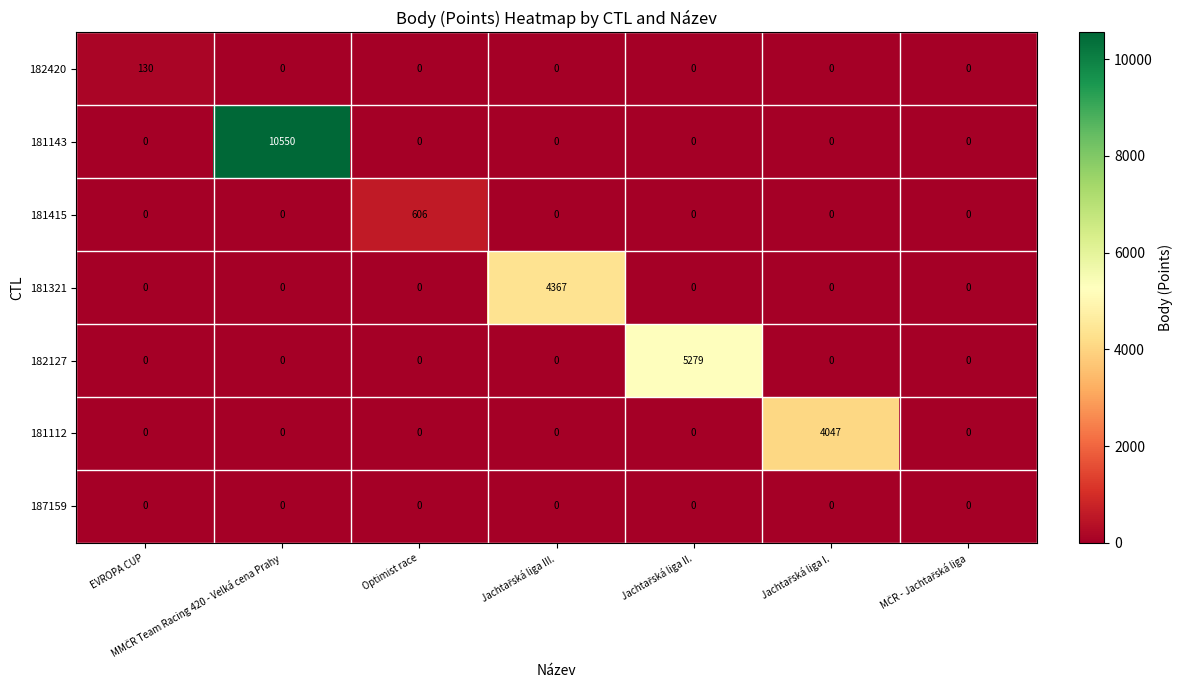

Which series has the largest range (max minus min)?

181143